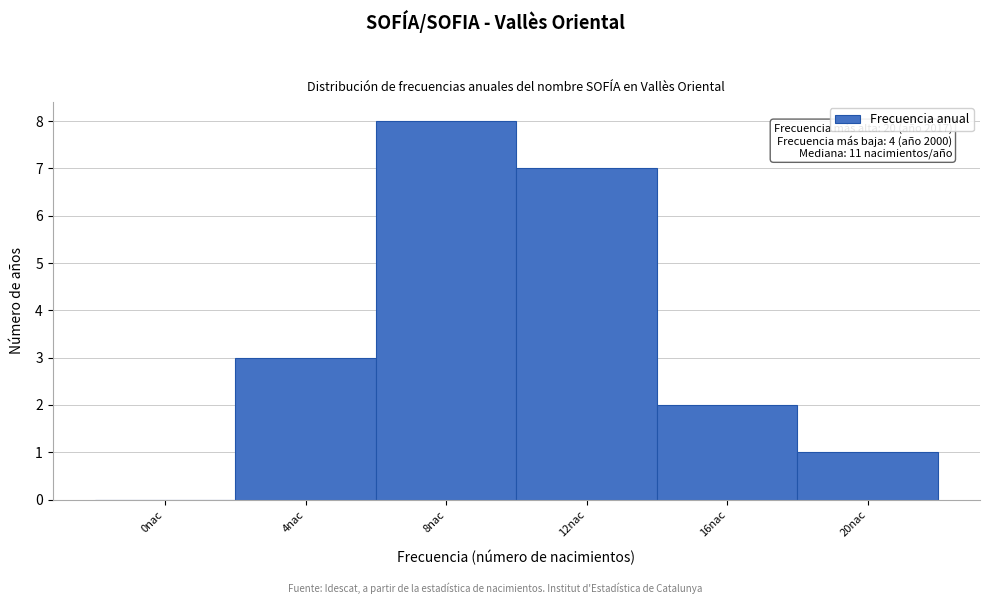

Reading left to right, extract all data points from this chart.

0nac=0	4nac=3	8nac=8	12nac=7	16nac=2	20nac=1